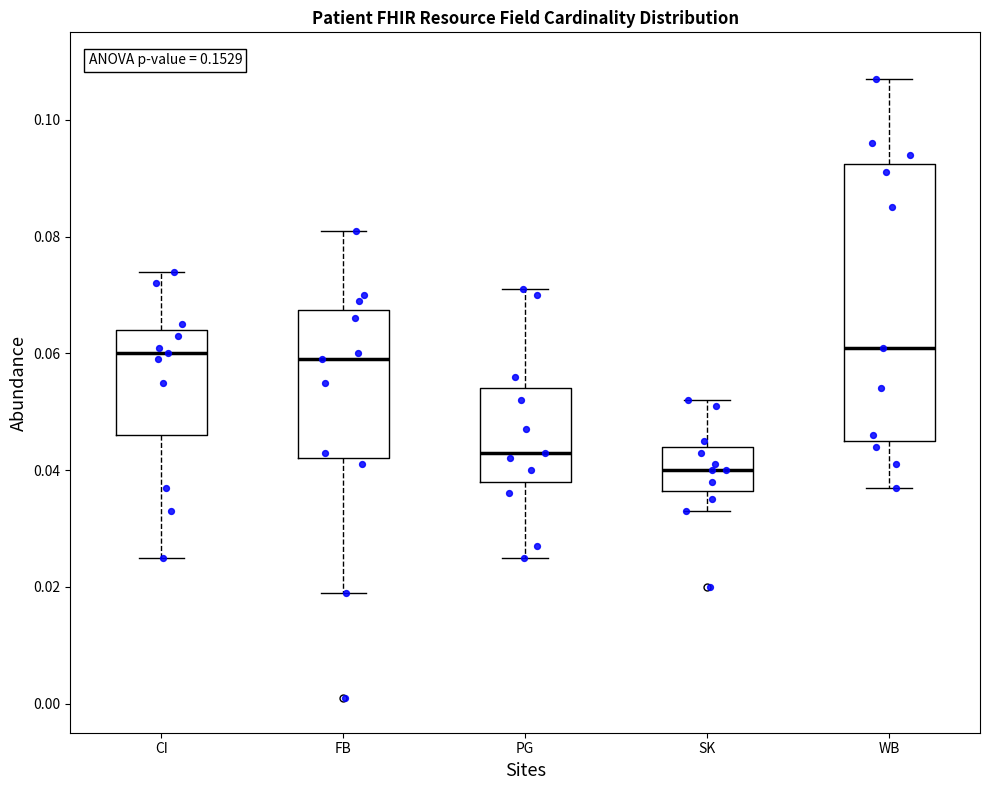

Which box is the tallest, from its lower edge to its upper edge?

WB